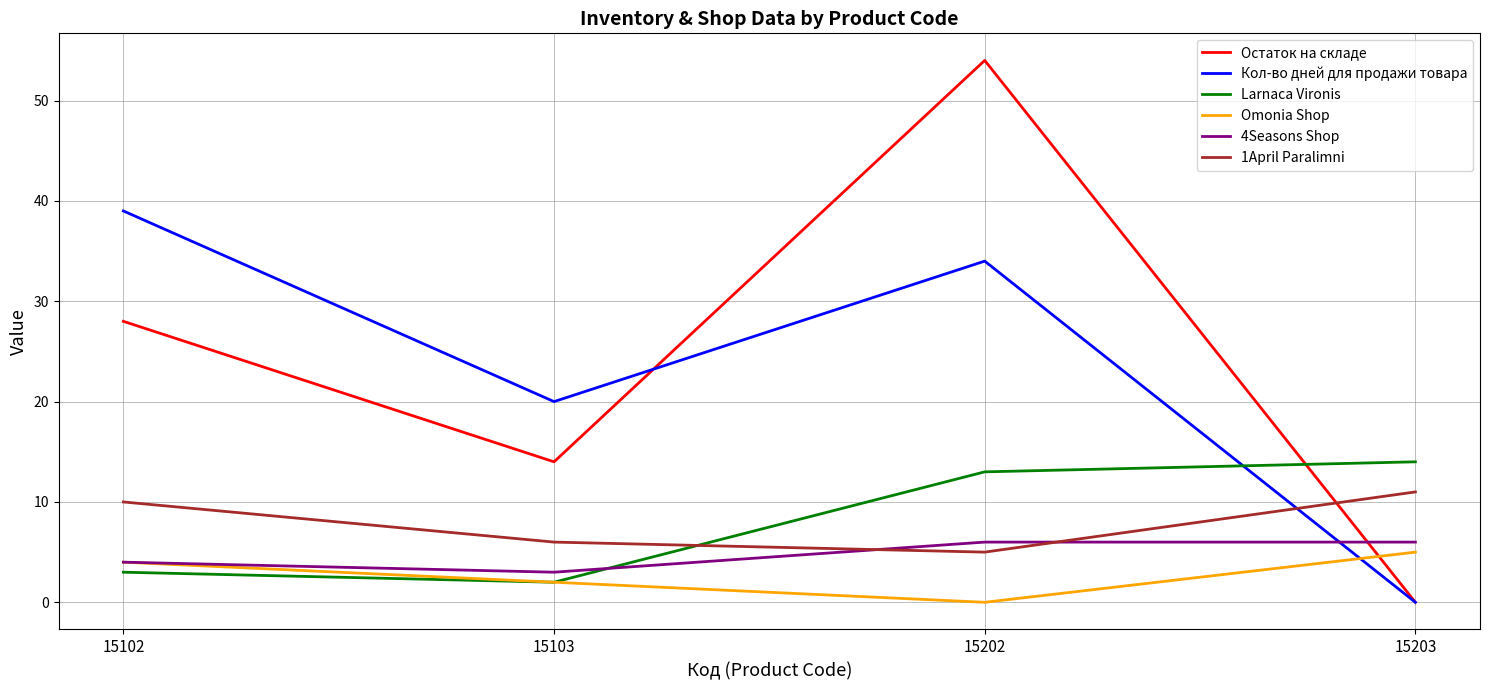

True or false: Остаток на складе has more than 2 points higher than both neighbors.

False